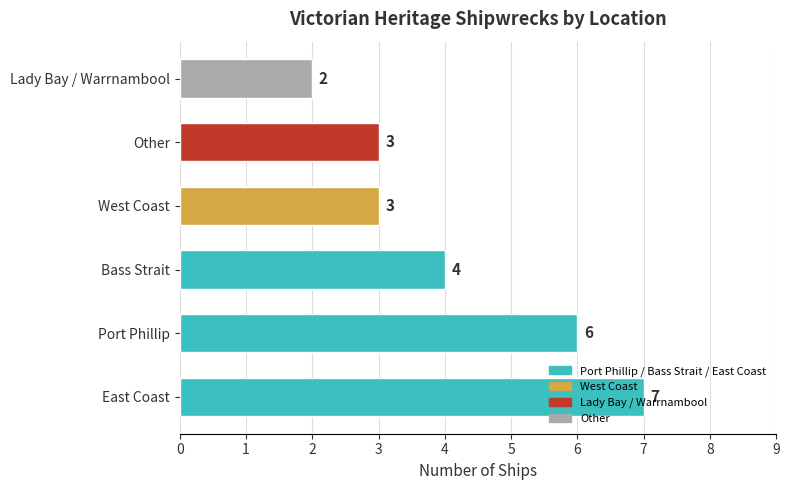

What is the change in value from Port Phillip to West Coast?

-3